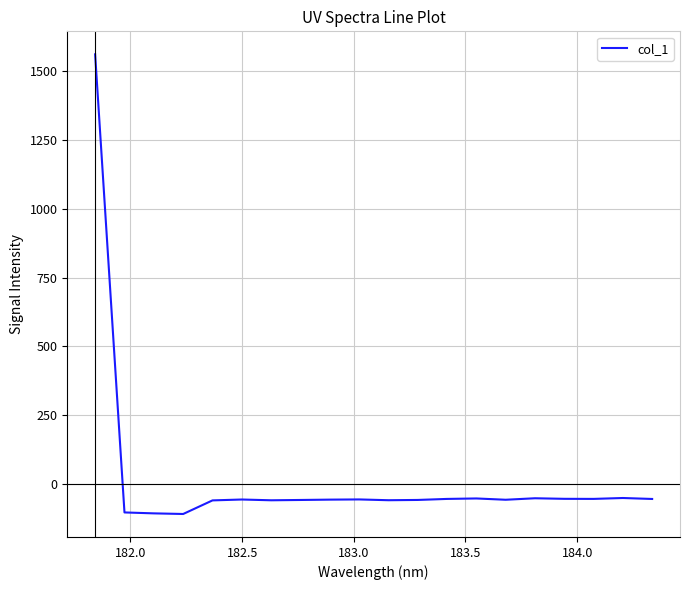

What is the greatest value displayed?

1560.5